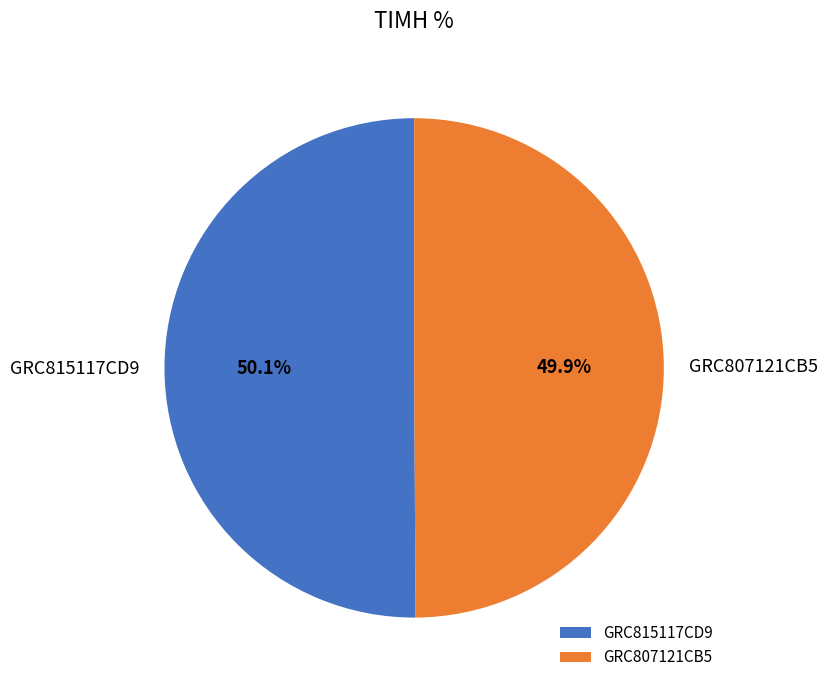

Approximately how many times larger is the value at GRC807121CB5 compared to GRC815117CD9?

1.0